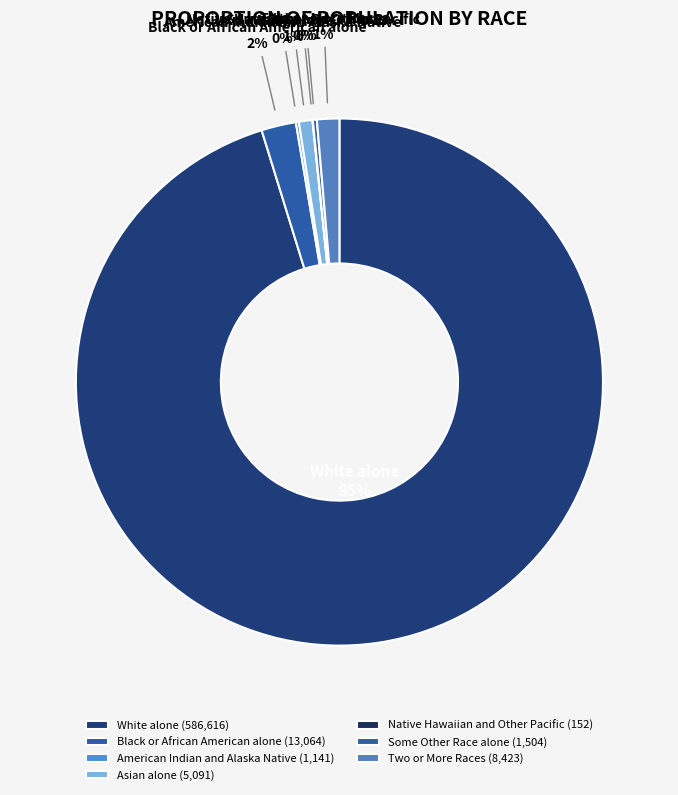

To the nearest percent, what portion does Black or African American alone represent?

2%